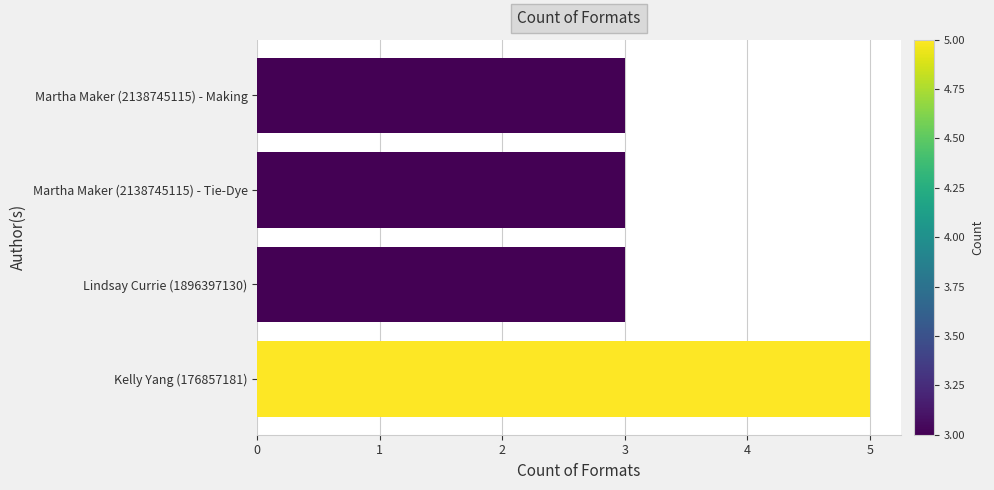

How many bars are there in total?

4